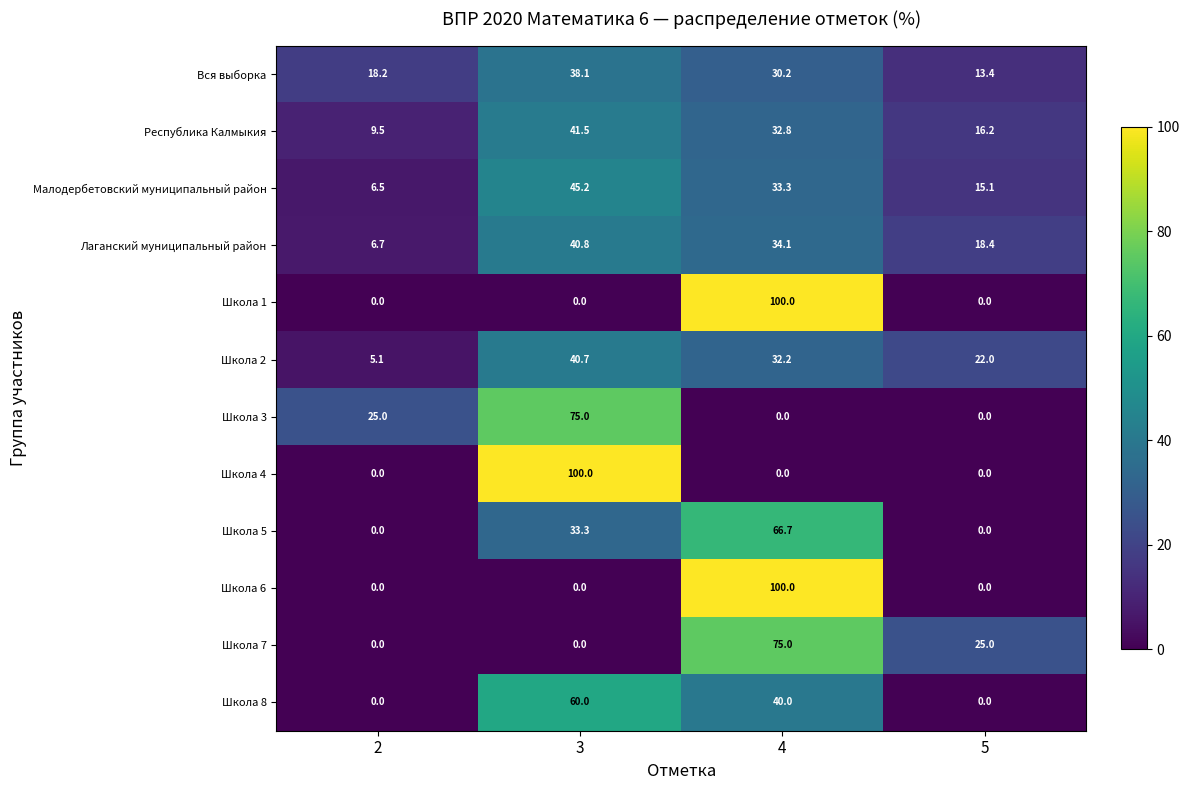

What is the total value across all series at 4?

544.3